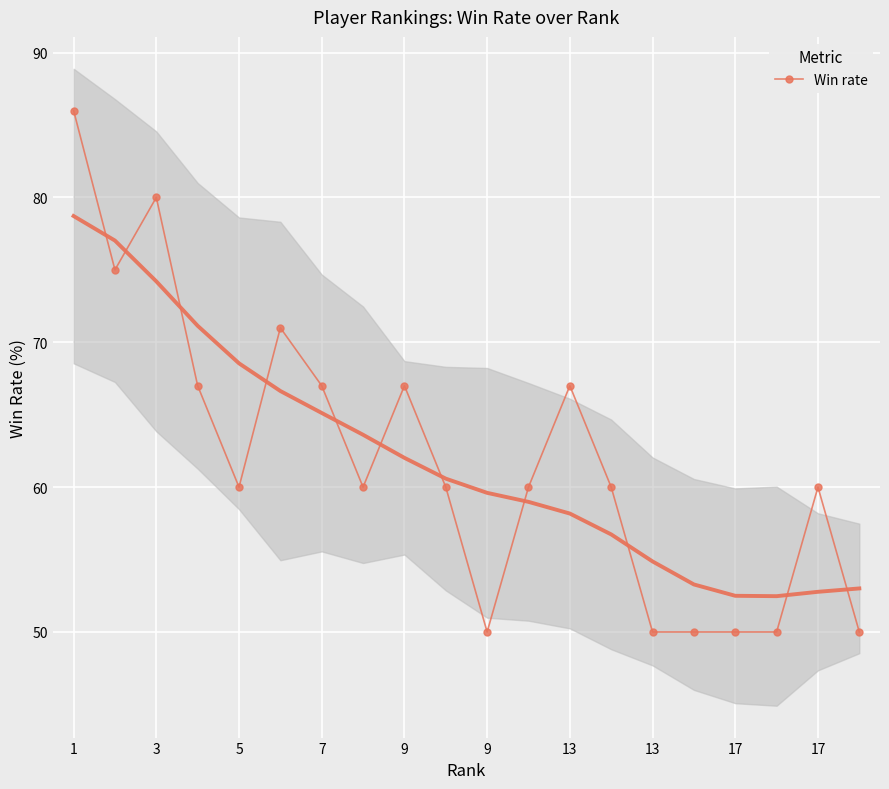

How many points are higher than both their immediate neighbors (excluding endpoints)?

5